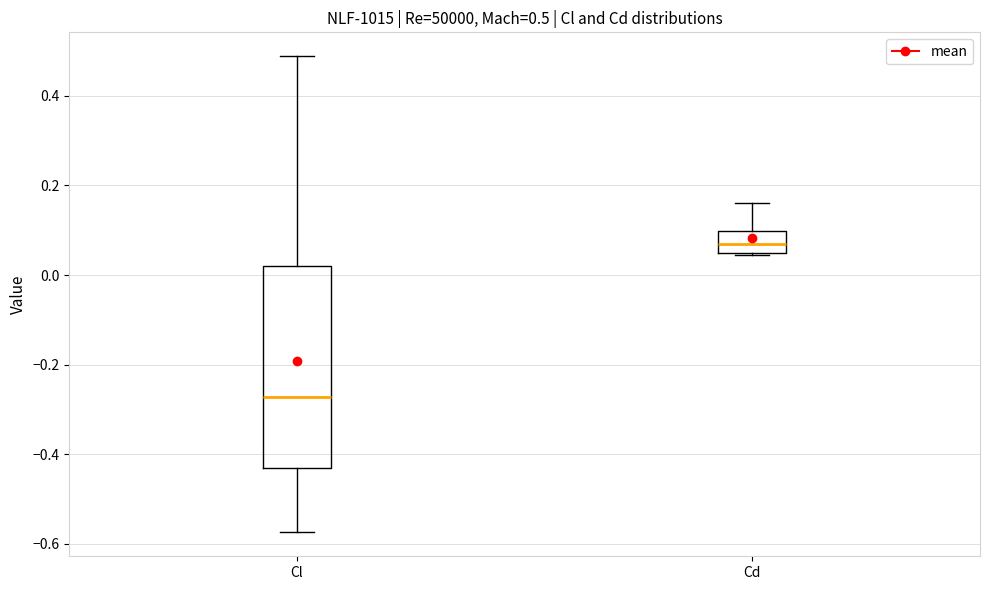

Comparing the boxes themselves (not the whiskers), which one is the tallest?

Cl